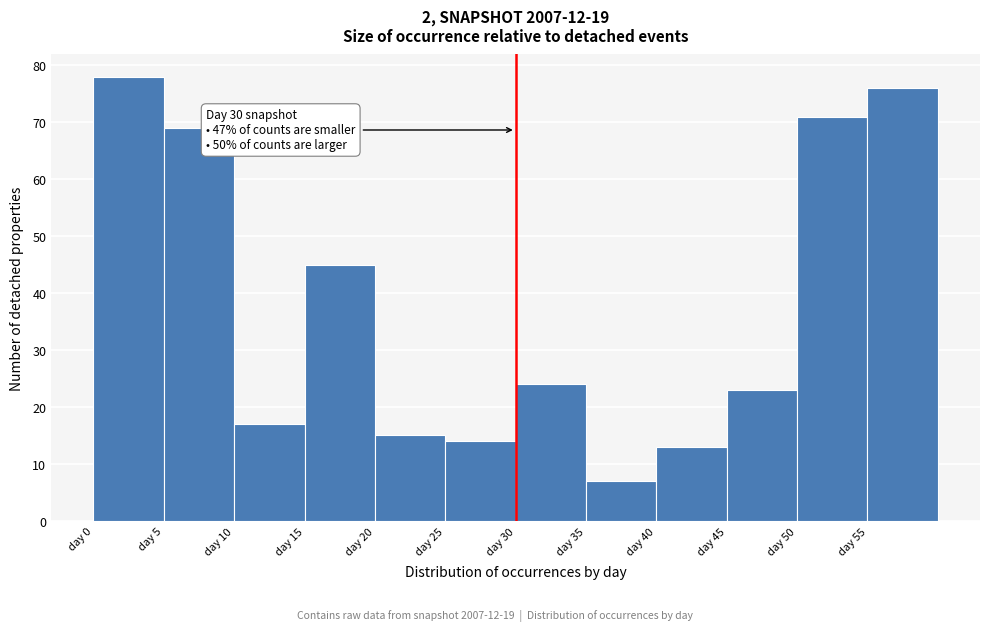

Over which range of the x-axis is the bar tallest?

0 to 5